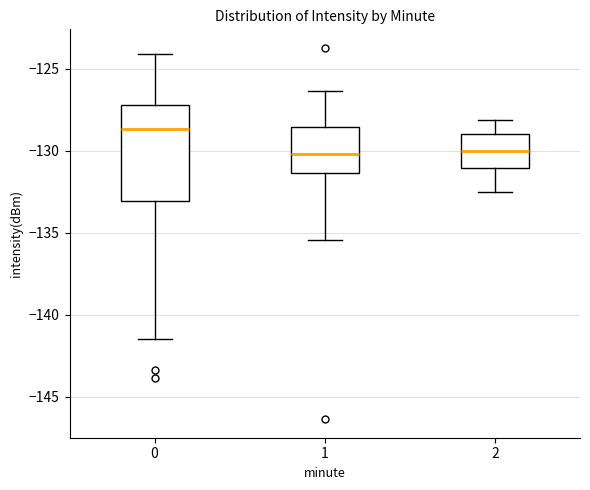

Reading left to right, read every box against the y-axis: the position of its median line, the range the box covers, and the ends of its whiskers. The values are not printed on the chart, so give them approximately, as read against the axis.

0: median -128.5, box -133.0 to -127.0, whiskers -141.5 to -124.0
1: median -130.0, box -131.5 to -128.5, whiskers -135.5 to -126.5
2: median -130.0, box -131.0 to -129.0, whiskers -132.5 to -128.0